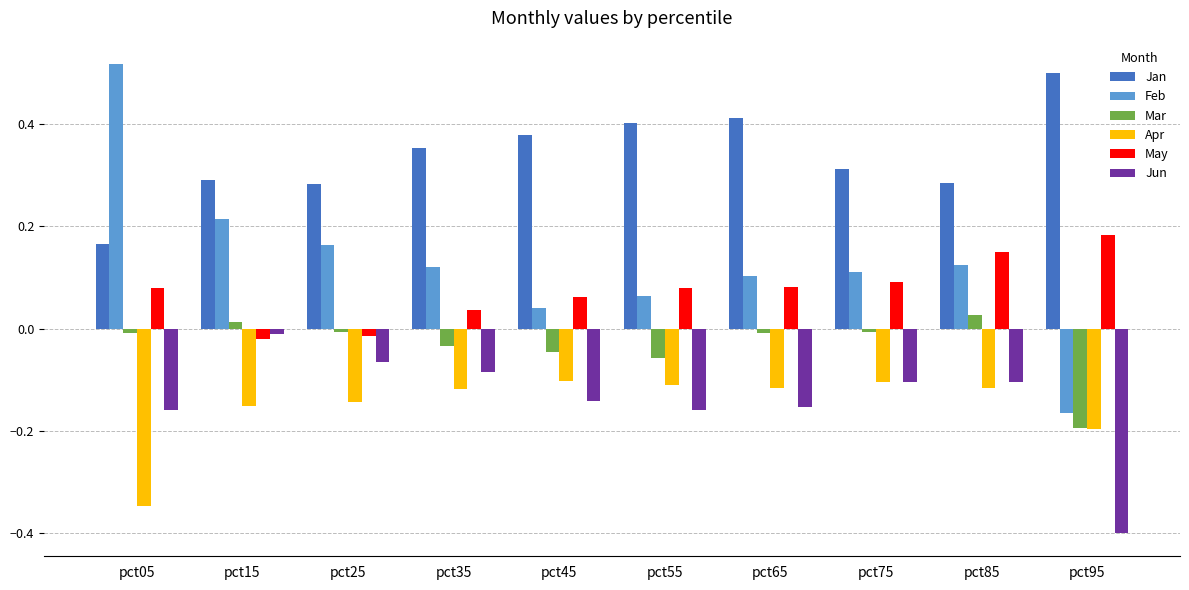

What is the difference between the maximum and minimum values in the Feb series?

0.7